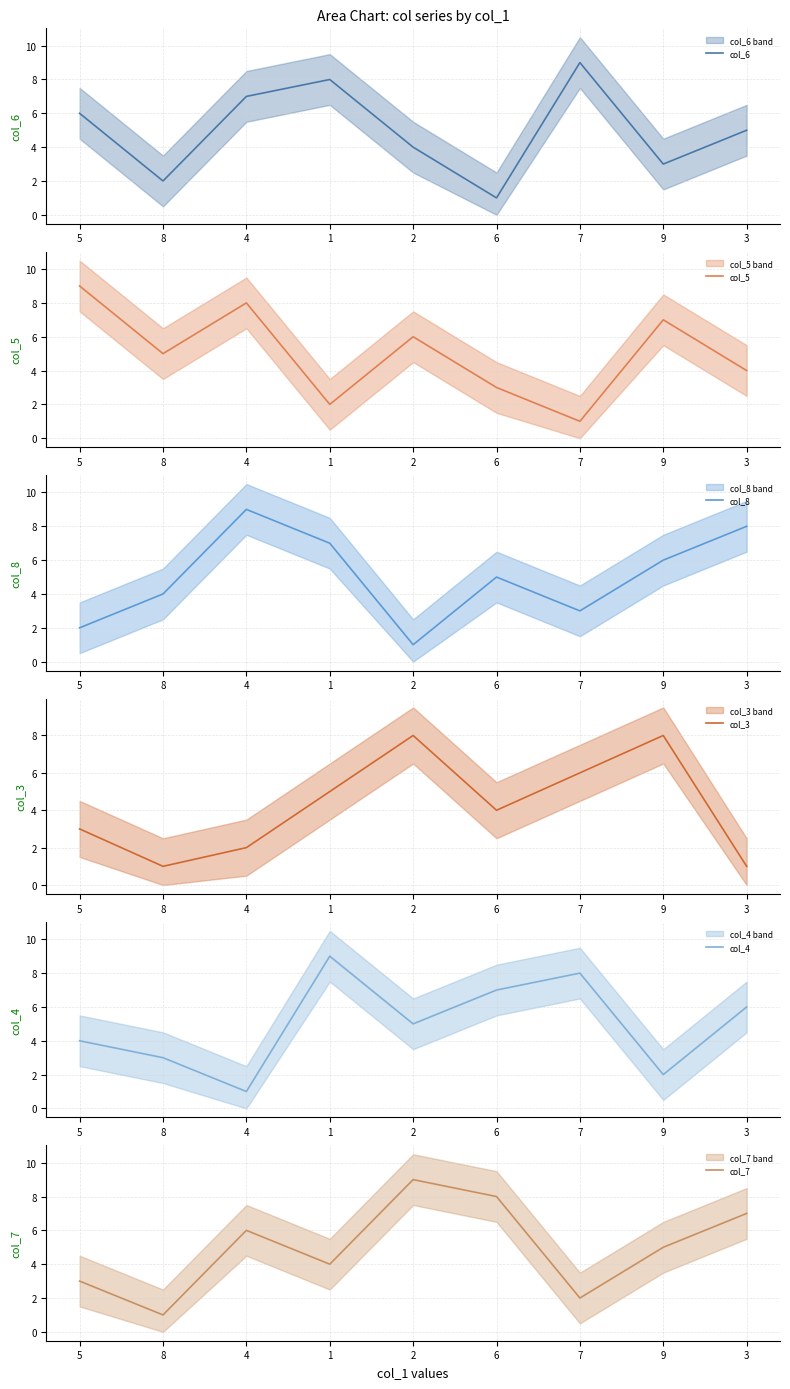

Reading left to right, extract all data points from this chart.

col_6: 6	2	7	8	4	1	9	3	5
col_5: 9	5	8	2	6	3	1	7	4
col_8: 2	4	9	7	1	5	3	6	8
col_3: 3	1	2	5	8	4	6	8	1
col_4: 4	3	1	9	5	7	8	2	6
col_7: 3	1	6	4	9	8	2	5	7